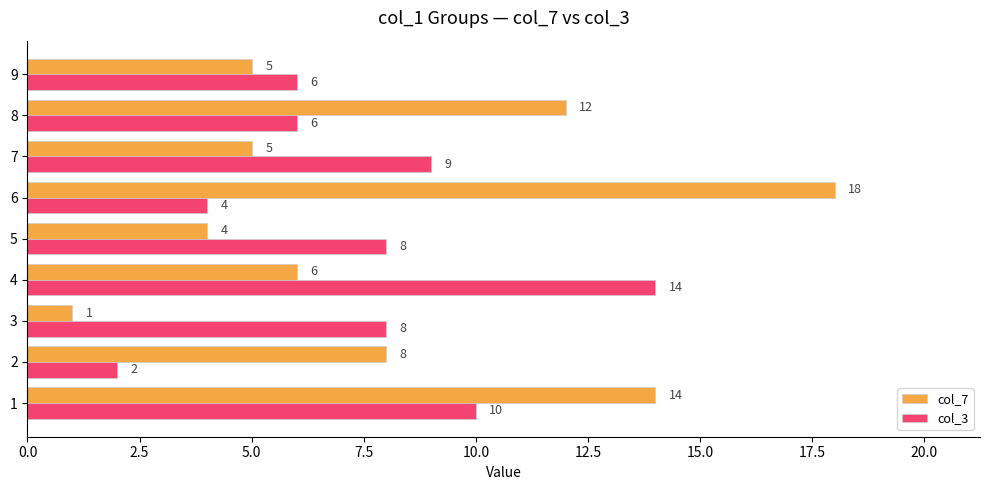

The col_7 series shows 29 at 6. True or false?

False